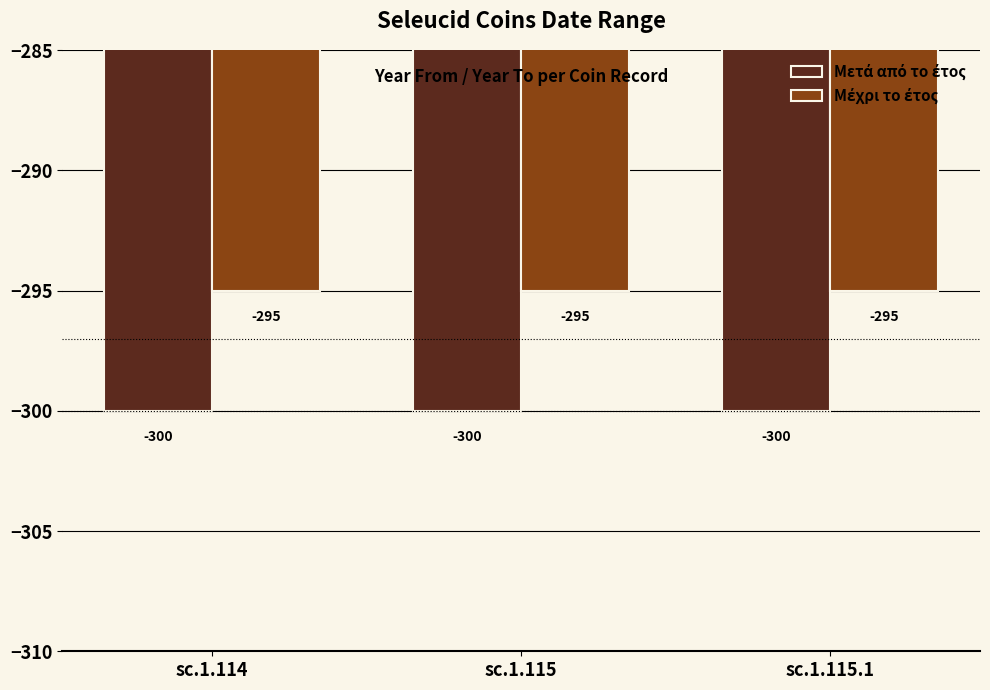

What is the smallest value displayed?

-300